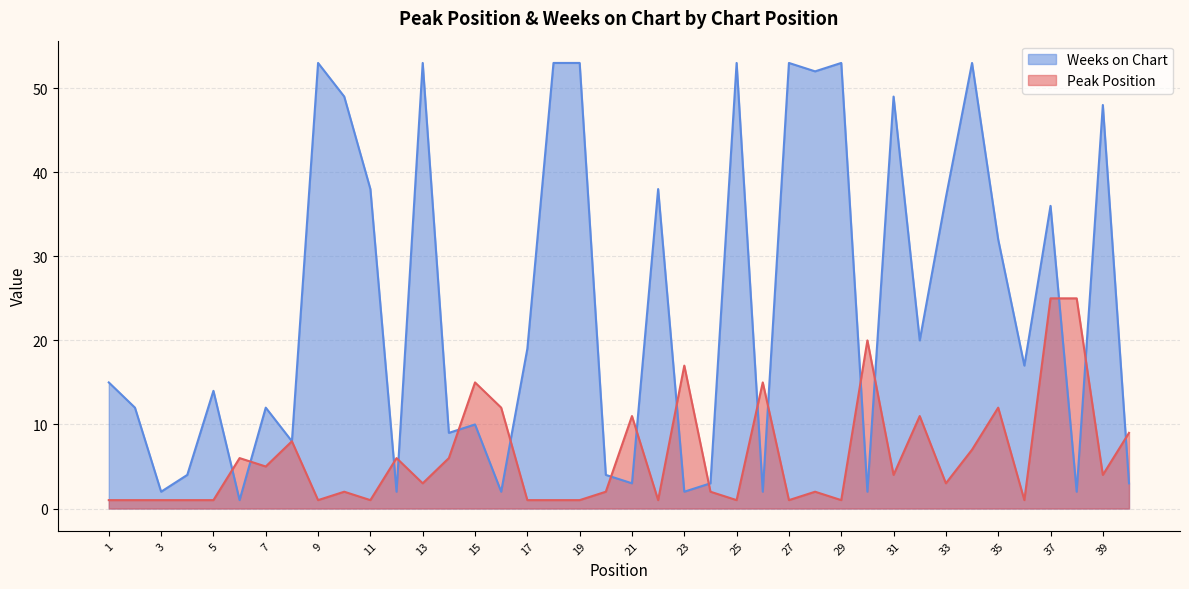

List the series in order of their overall mean, lowest first.

Peak Position, Weeks on Chart